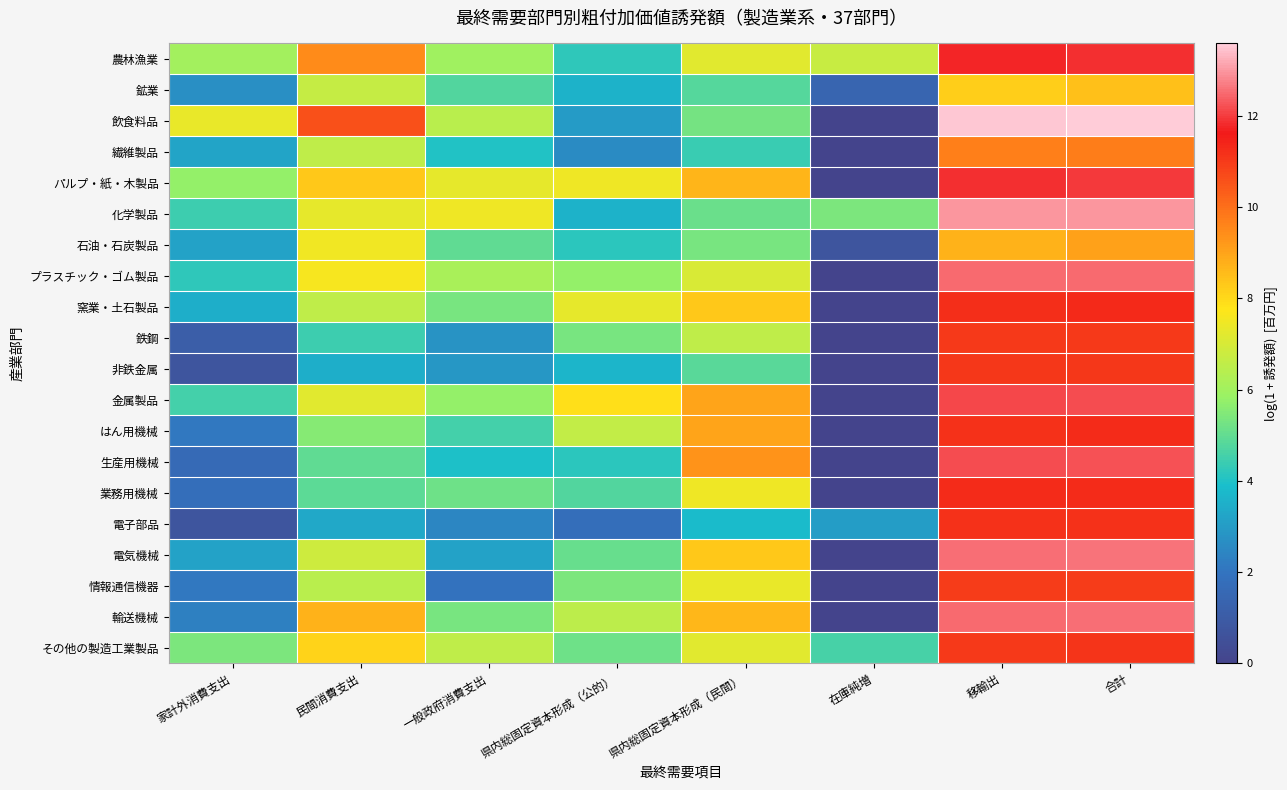

Count the number of data series in this chart.

20